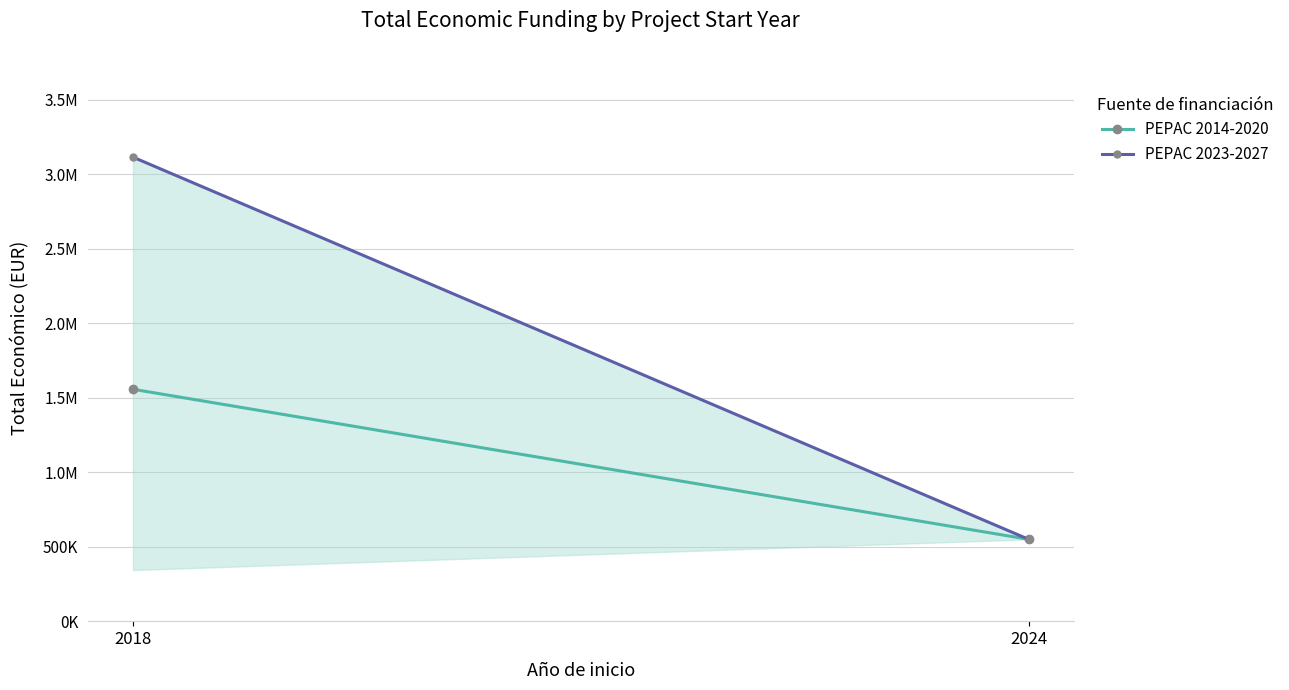

At 2024, list the series in order from largest to smallest.

PEPAC 2014-2020, PEPAC 2023-2027